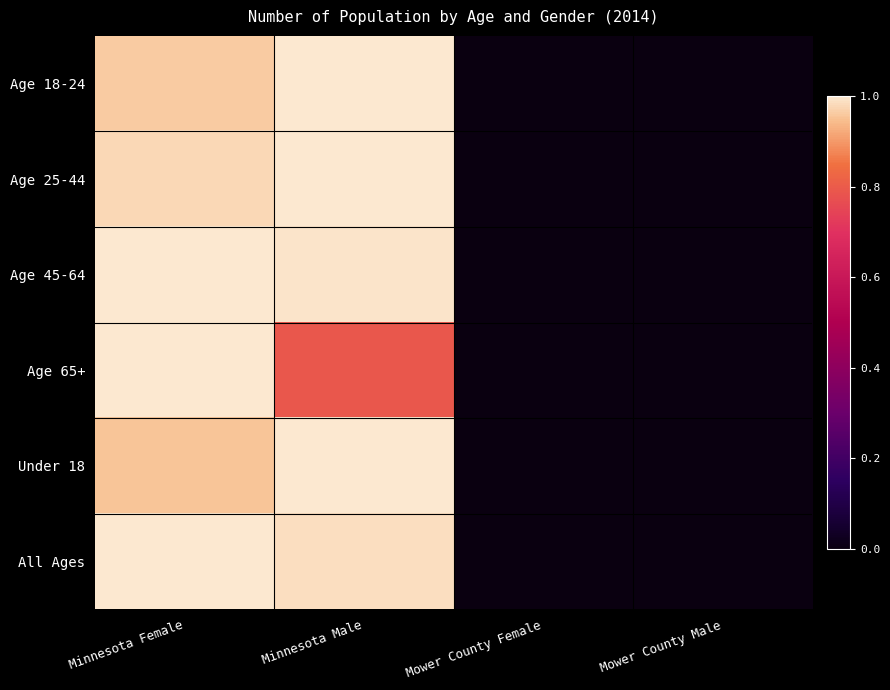

At which category is the sum across all series the highest?

Minnesota Female